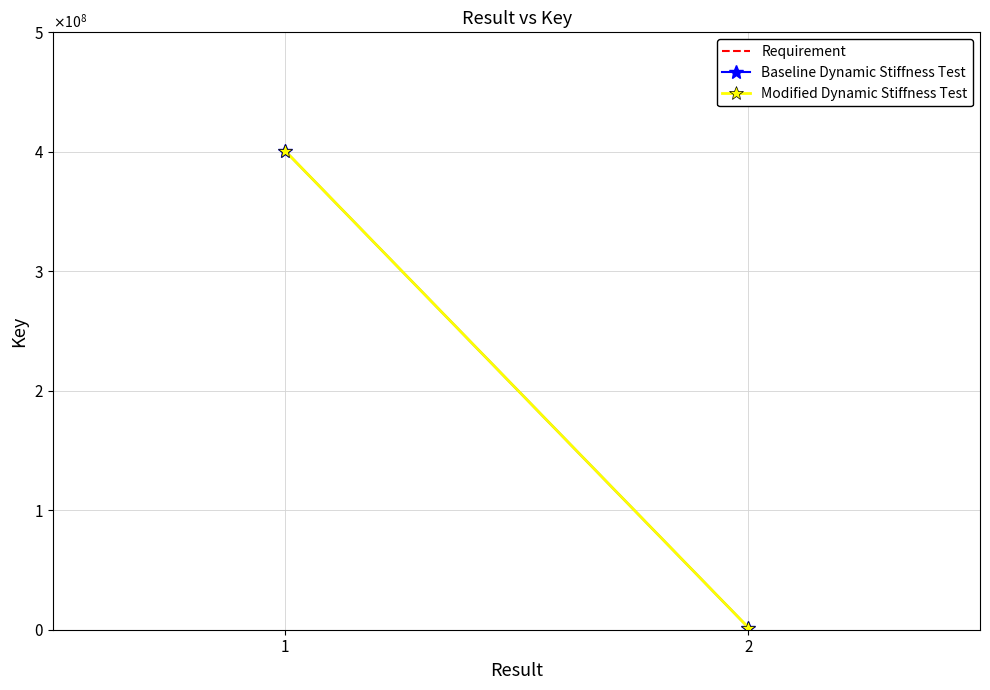

What is the value of the Requirement point at the 1st from the left?

1200000000